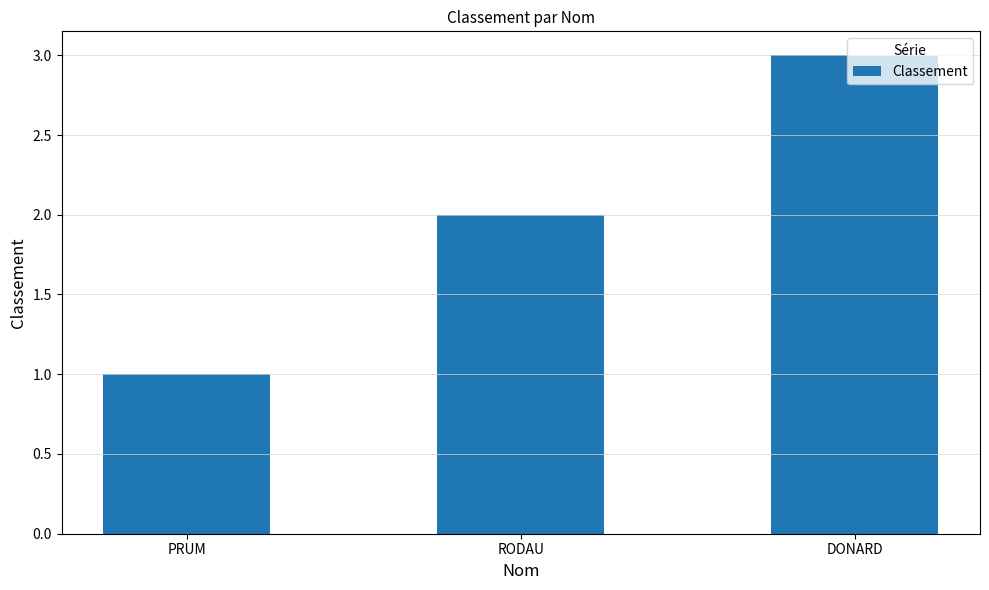

The value at PRUM is 1. True or false?

True